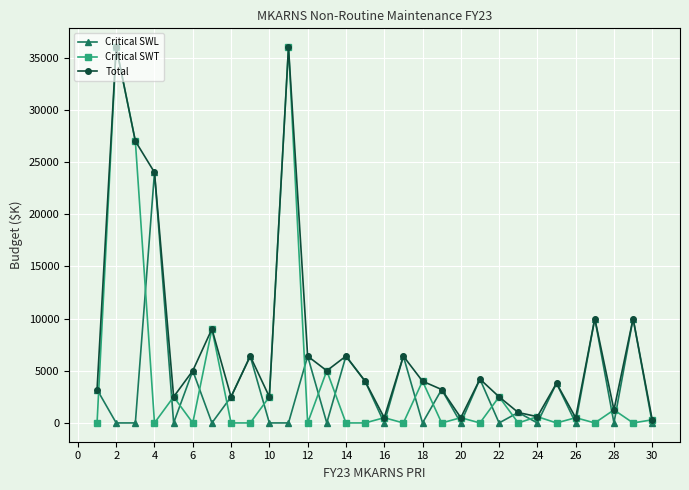

List the series in order of their overall mean, lowest first.

Critical SWL, Critical SWT, Total